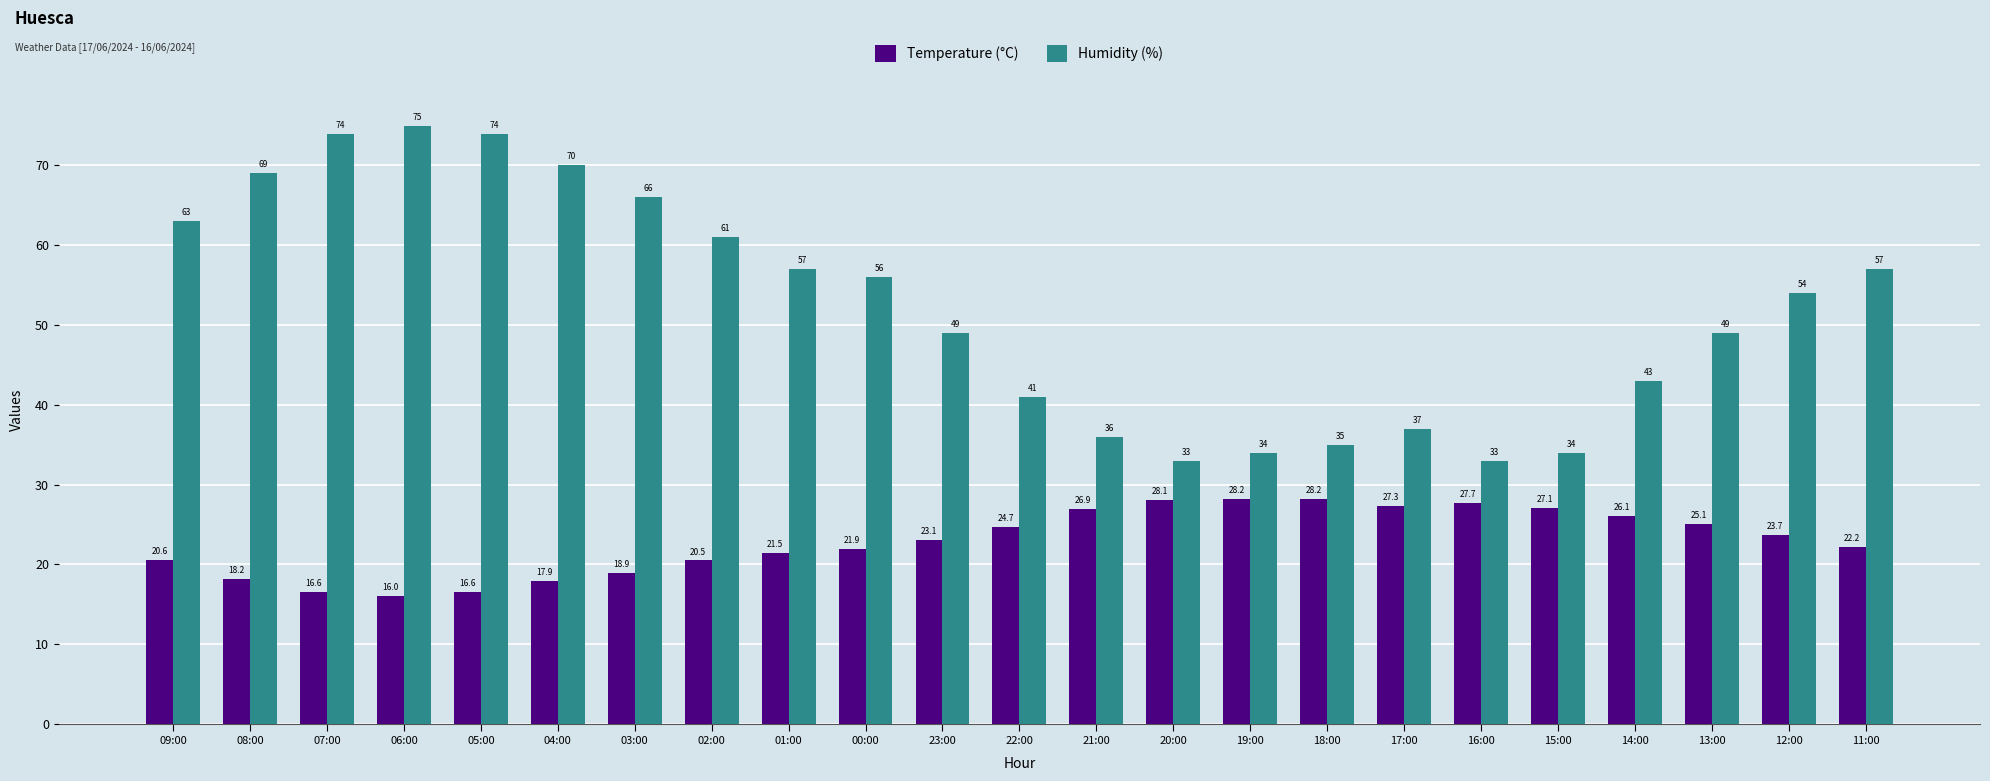

What is the spread (max minus min) of values at 05:00?

57.4